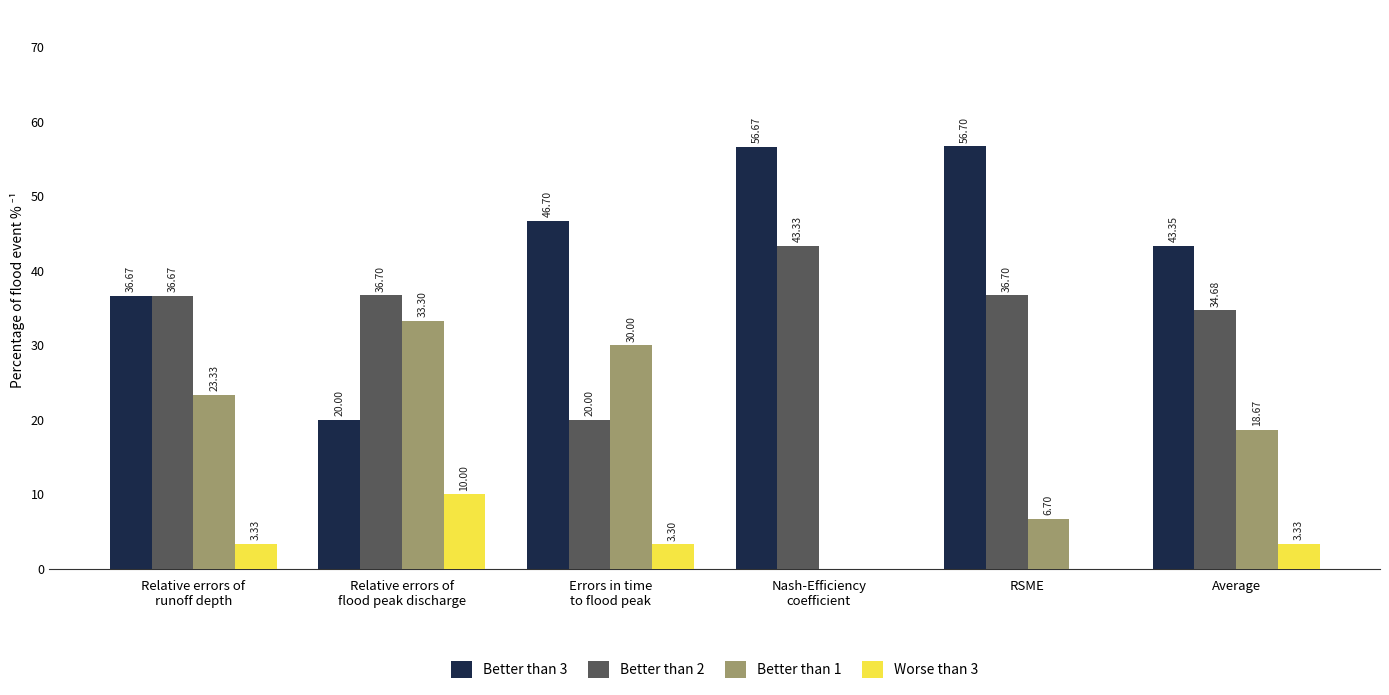

What is the sum of all Better than 2 values?

208.1